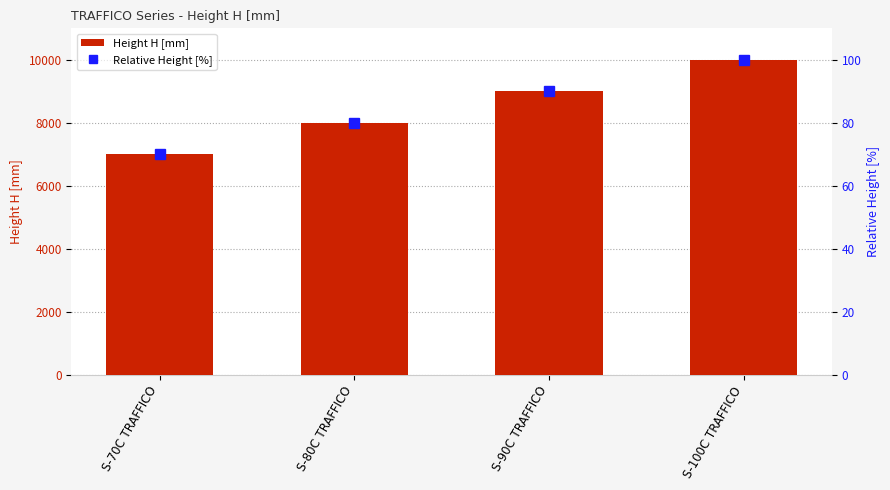

How many groups of bars are there?

4